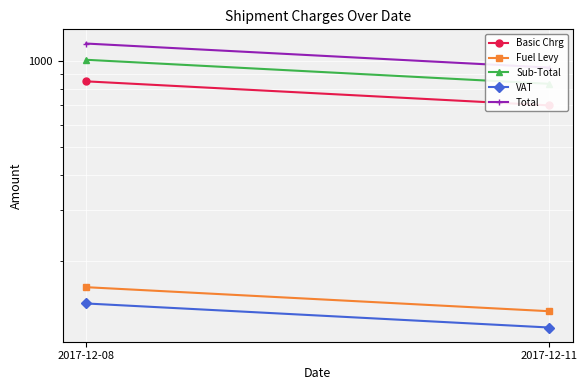

At which label does Total reach its peak?

2017-12-08